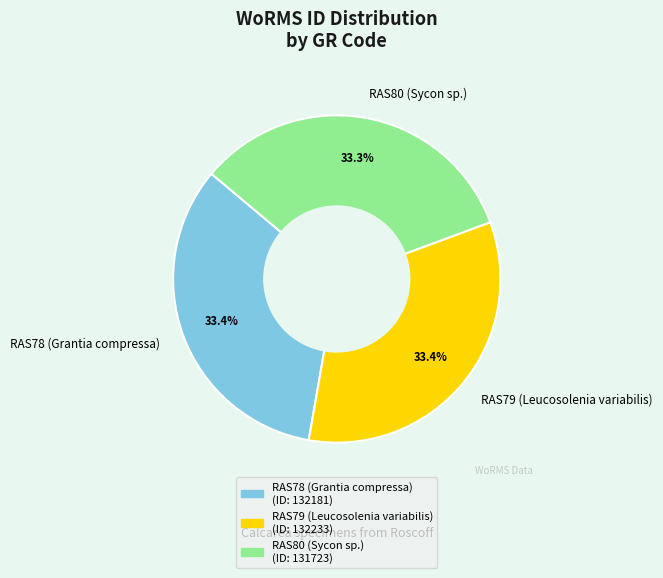

Is there any slice that represents more than half of the pie?

No